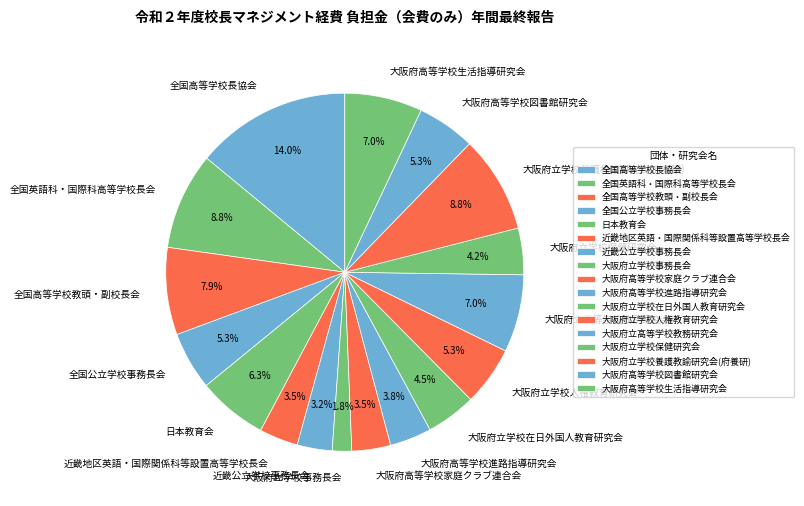

To the nearest percent, what is the combined percentage of 大阪府高等学校図書館研究会 and 近畿公立学校事務長会?

8%